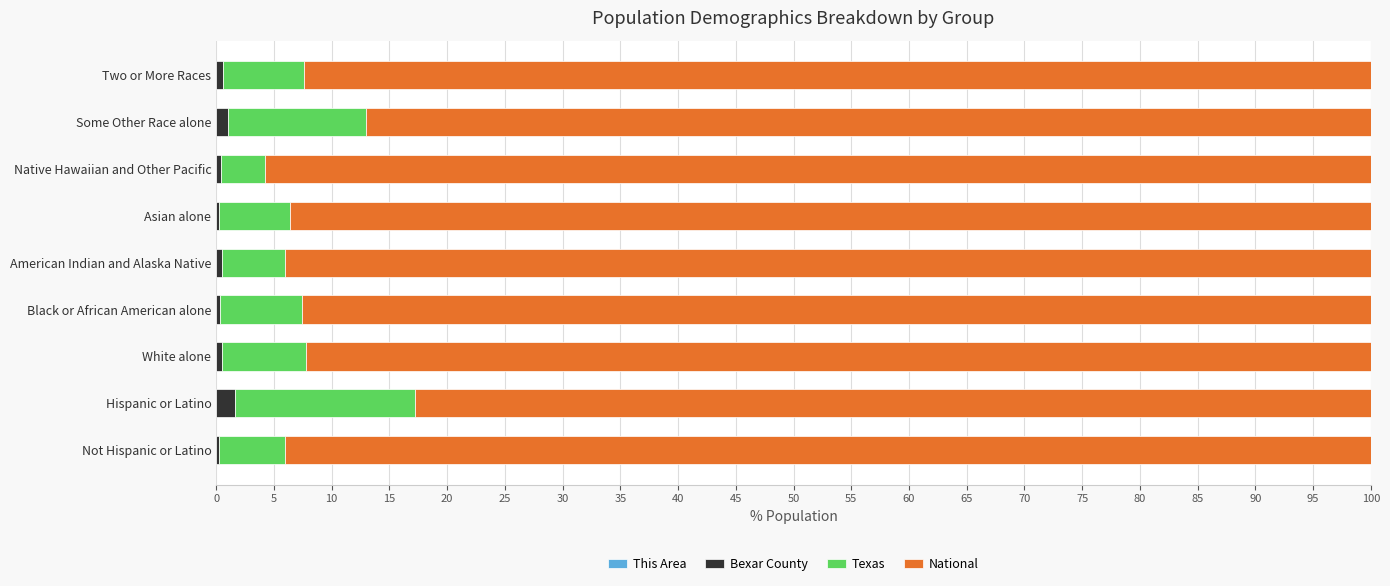

Count the number of data series in this chart.

4